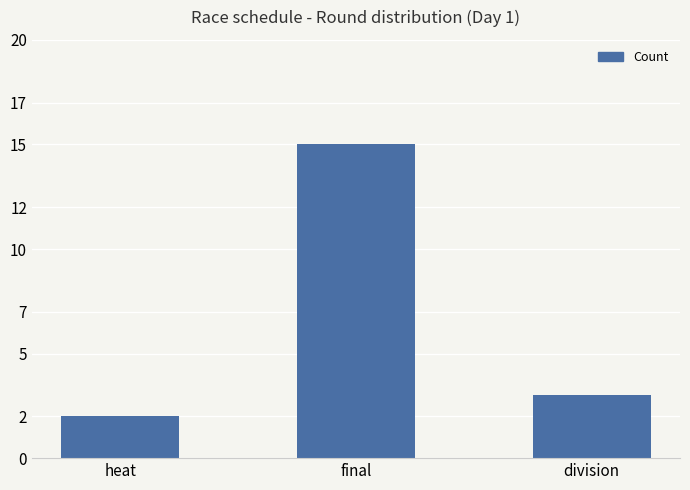

The chart shows a value of 2 at heat. True or false?

True